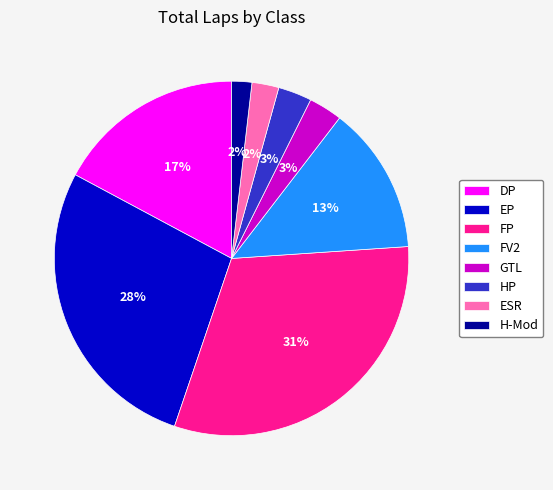

Between FP and GTL, which is larger?

FP